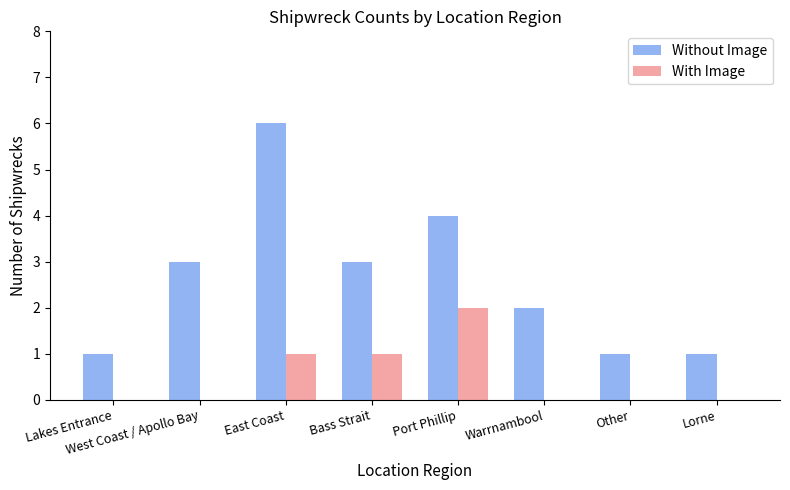

Between East Coast and Lorne, which series saw the biggest shift?

Without Image